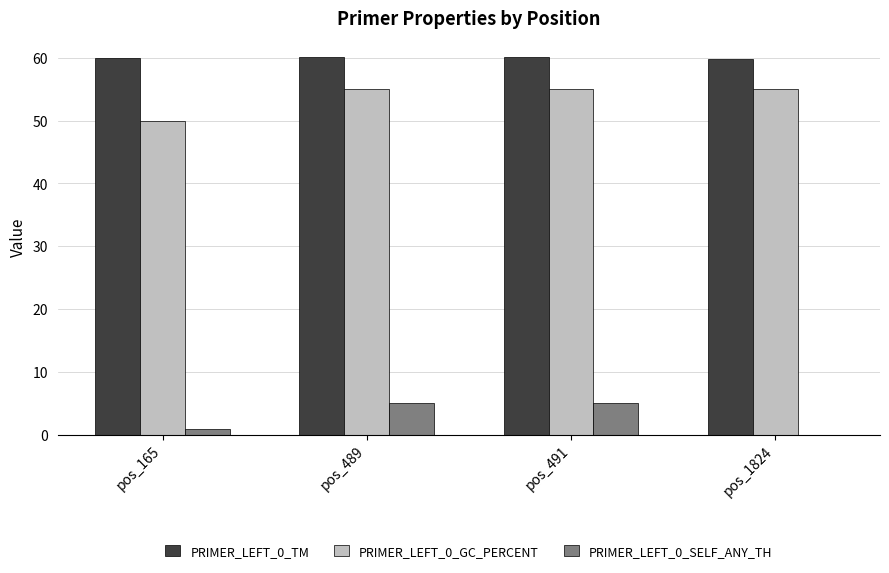

What is the maximum value for PRIMER_LEFT_0_TM?

60.1